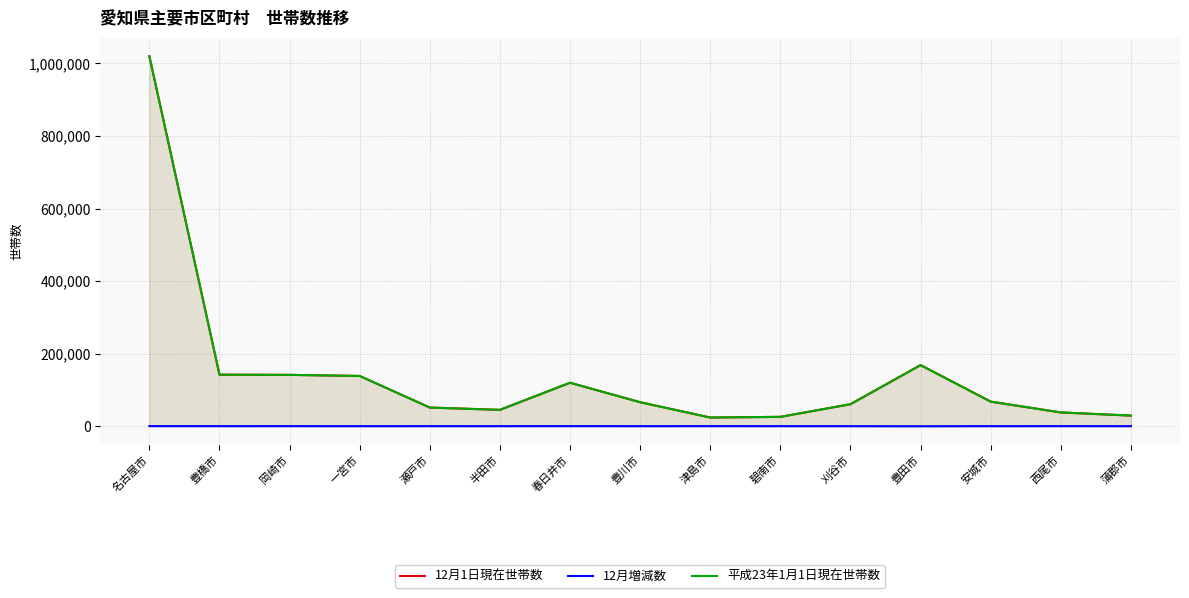

The 12月増減数 series shows 26 at 岡崎市. True or false?

True